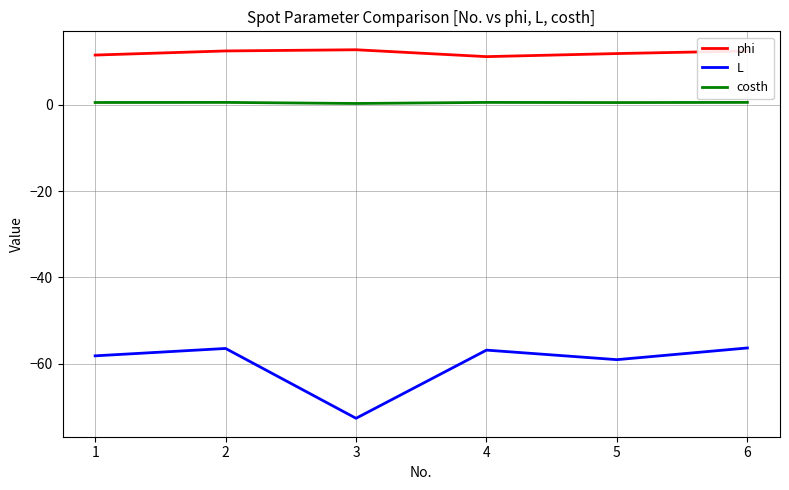

Where does the phi series first go above 12?

2